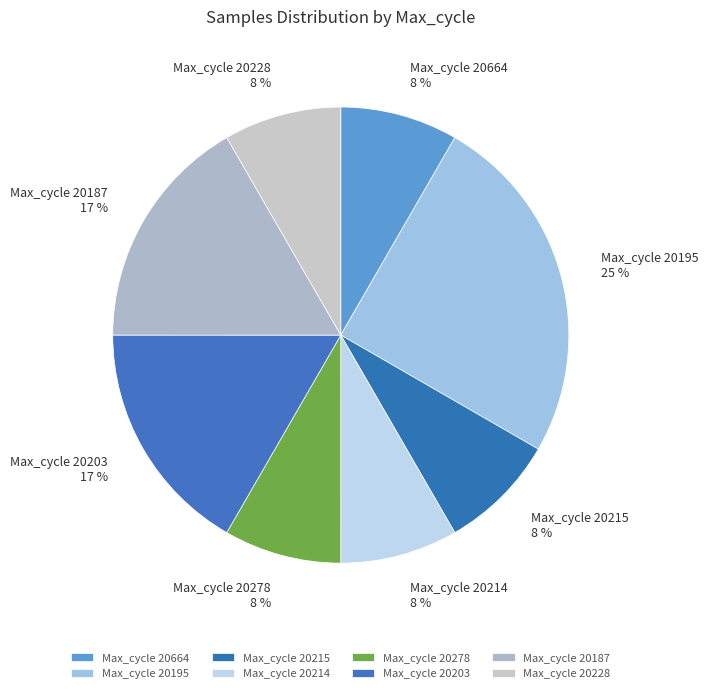

What is the ratio of the value at Max_cycle 20214 to the value at Max_cycle 20278?

1.0